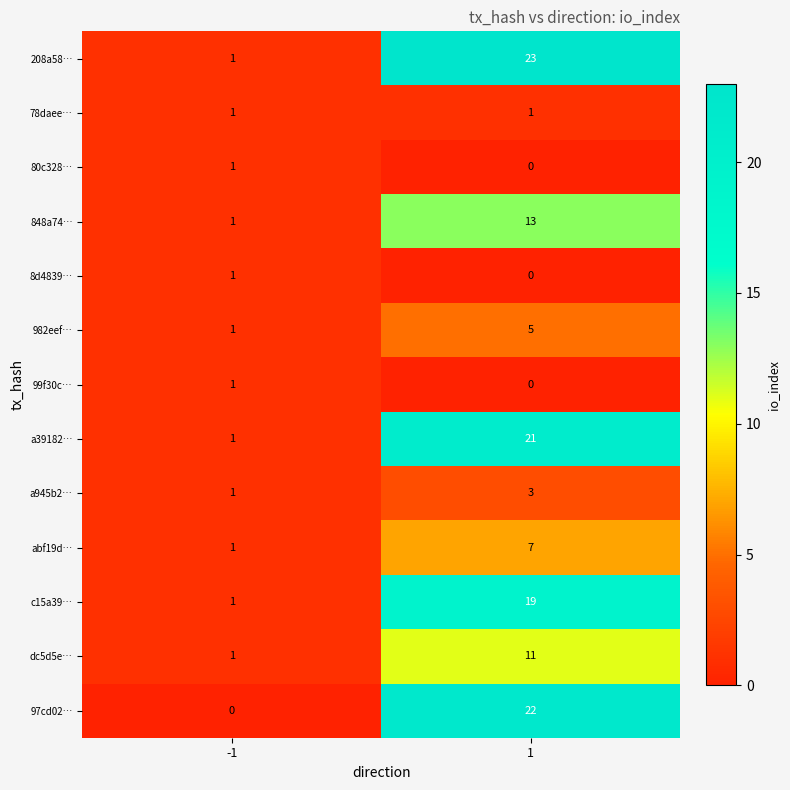

The value of 8d4839… at -1 is 0. True or false?

False